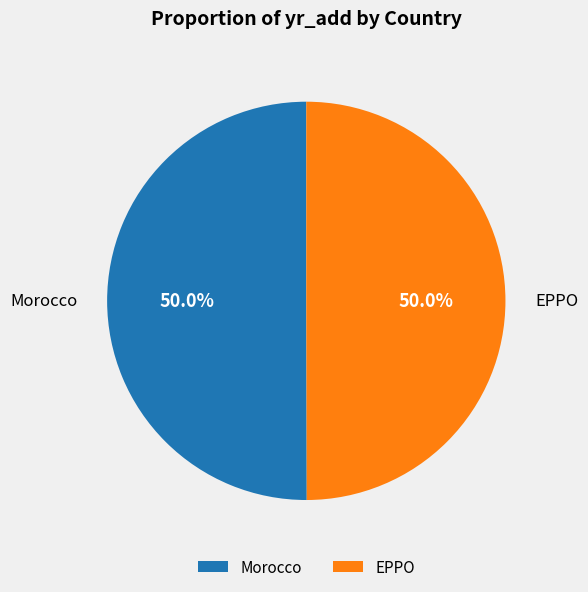

To the nearest percent, what is the average slice percentage?

50%